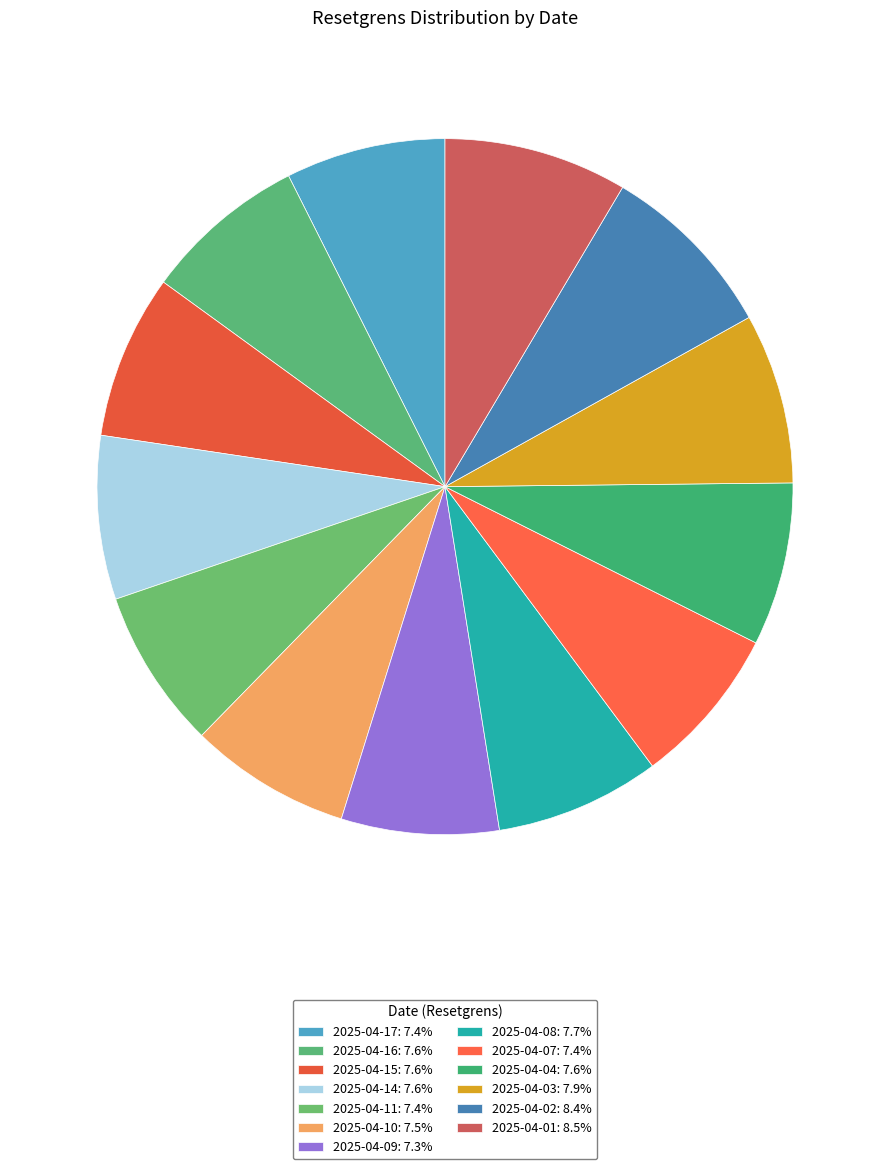

How many slices are in this pie chart?

13